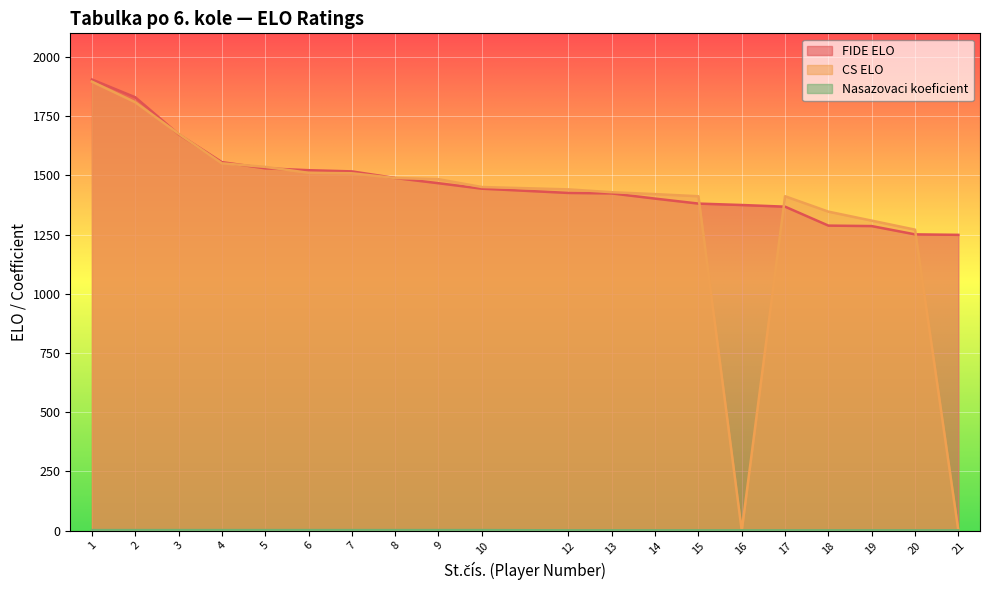

What are all the series names shown in the legend?

FIDE ELO, CS ELO, Nasazovaci koeficient